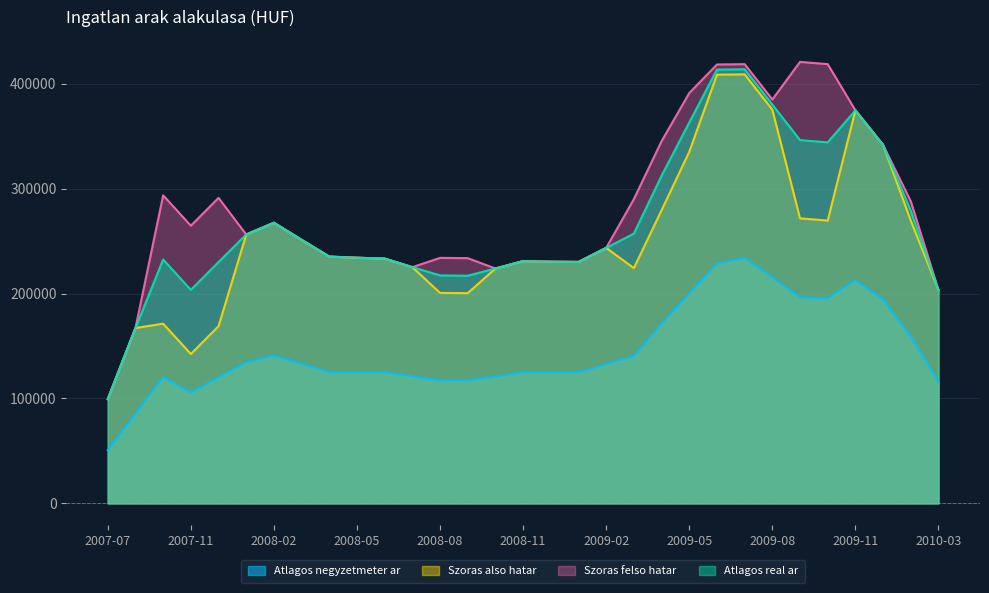

True or false: Atlagos real ar and Szoras also hatar cross at least once.

False